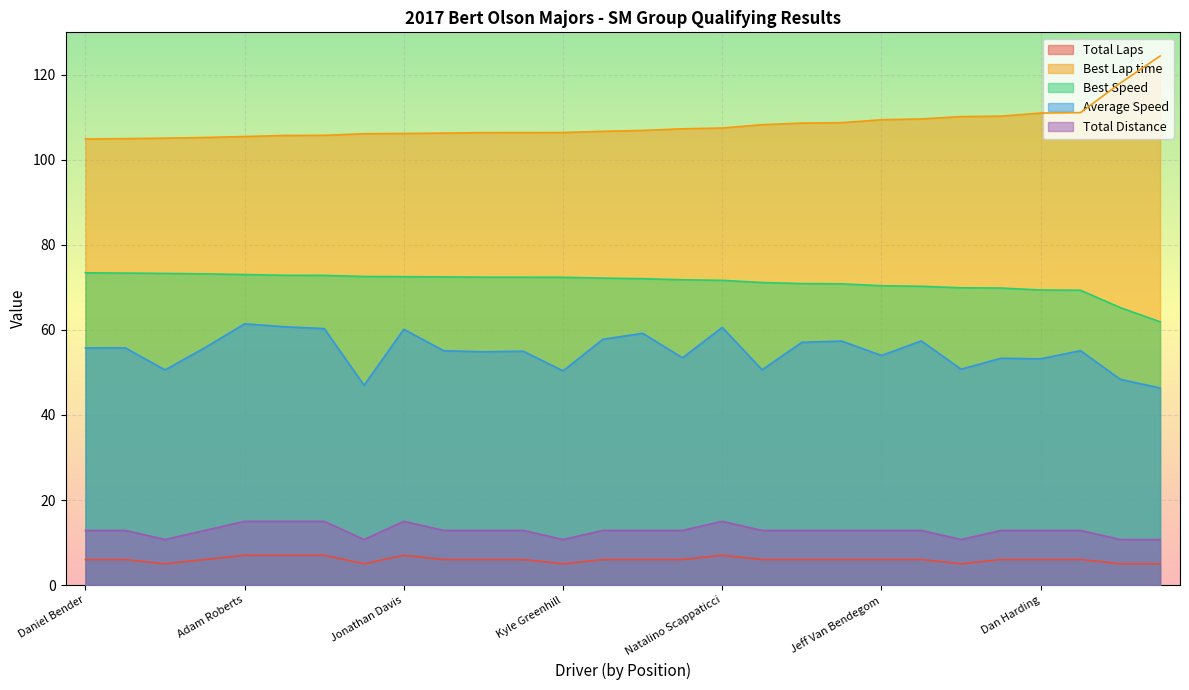

Reading left to right, list all the values displayed in this chart.

Total Laps: 6.0	6.0	5.0	6.0	7.0	7.0	7.0	5.0	7.0	6.0	6.0	6.0	5.0	6.0	6.0	6.0	7.0	6.0	6.0	6.0	6.0	6.0	5.0	6.0	6.0	6.0	5.0	5.0
Best Lap time: 104.9	105.0	105.1	105.3	105.5	105.7	105.8	106.2	106.2	106.3	106.4	106.4	106.4	106.7	106.9	107.3	107.5	108.3	108.7	108.8	109.4	109.6	110.2	110.3	111.0	111.1	118.1	124.4
Best Speed: 73.4	73.4	73.3	73.2	73.0	72.9	72.8	72.6	72.5	72.5	72.4	72.4	72.4	72.2	72.0	71.8	71.7	71.2	70.9	70.8	70.4	70.3	69.9	69.9	69.4	69.3	65.3	61.9
Average Speed: 55.8	55.8	50.6	55.8	61.4	60.7	60.3	47.0	60.2	55.1	54.9	55.0	50.4	57.8	59.2	53.4	60.6	50.6	57.1	57.4	54.0	57.4	50.8	53.3	53.2	55.1	48.4	46.3
Total Distance: 12.8	12.8	10.7	12.8	15.0	15.0	15.0	10.7	15.0	12.8	12.8	12.8	10.7	12.8	12.8	12.8	15.0	12.8	12.8	12.8	12.8	12.8	10.7	12.8	12.8	12.8	10.7	10.7